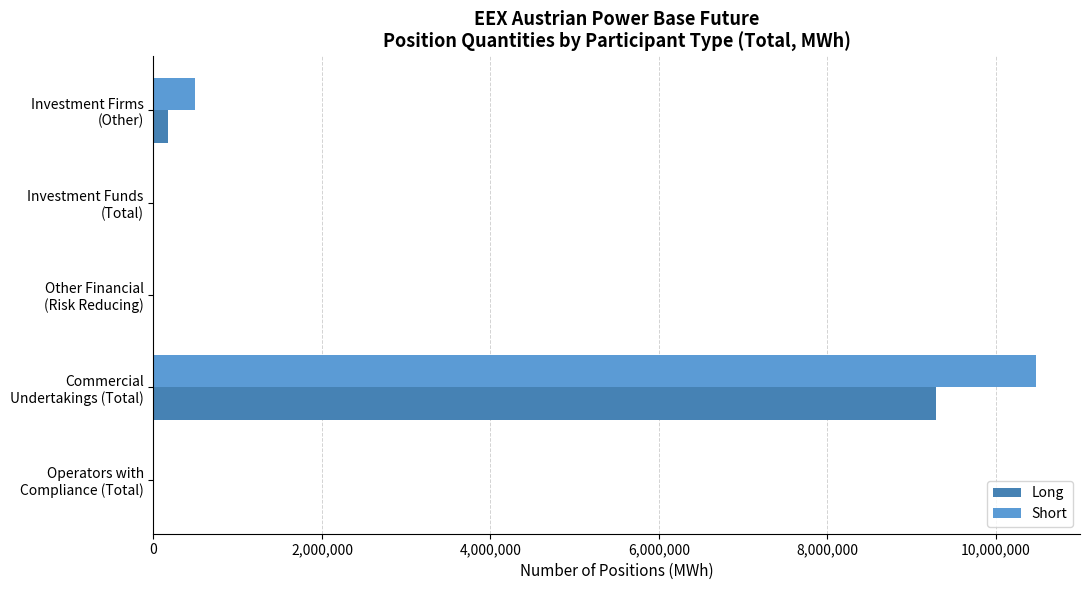

What is the sum of all Long values?

9460426